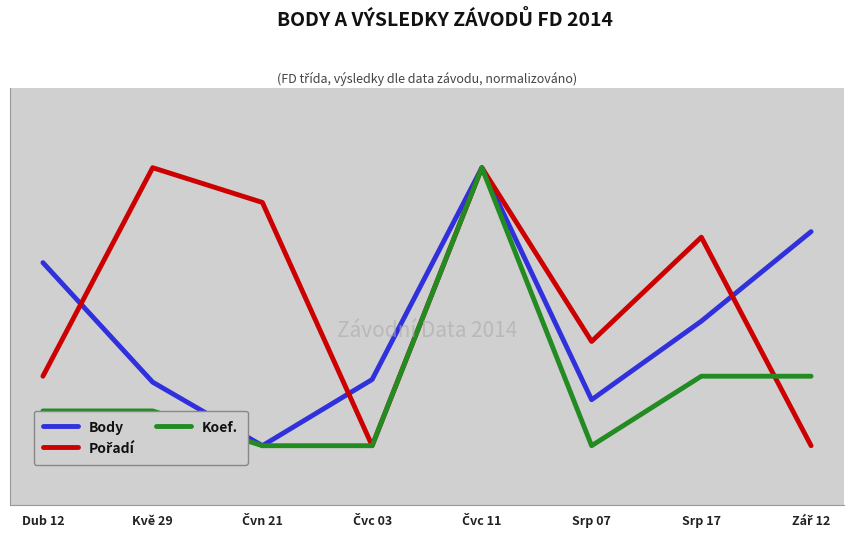

Reading right to left, what are all the values shown in this chart?

Body: Zář 12=68.9	Srp 17=46.4	Srp 07=26.6	Čvc 11=85.0	Čvc 03=31.7	Čvn 21=15.0	Kvě 29=31.0	Dub 12=61.1
Pořadí: Zář 12=15.0	Srp 17=67.5	Srp 07=41.2	Čvc 11=85.0	Čvc 03=15.0	Čvn 21=76.2	Kvě 29=85.0	Dub 12=32.5
Koef.: Zář 12=32.5	Srp 17=32.5	Srp 07=15.0	Čvc 11=85.0	Čvc 03=15.0	Čvn 21=15.0	Kvě 29=23.8	Dub 12=23.8